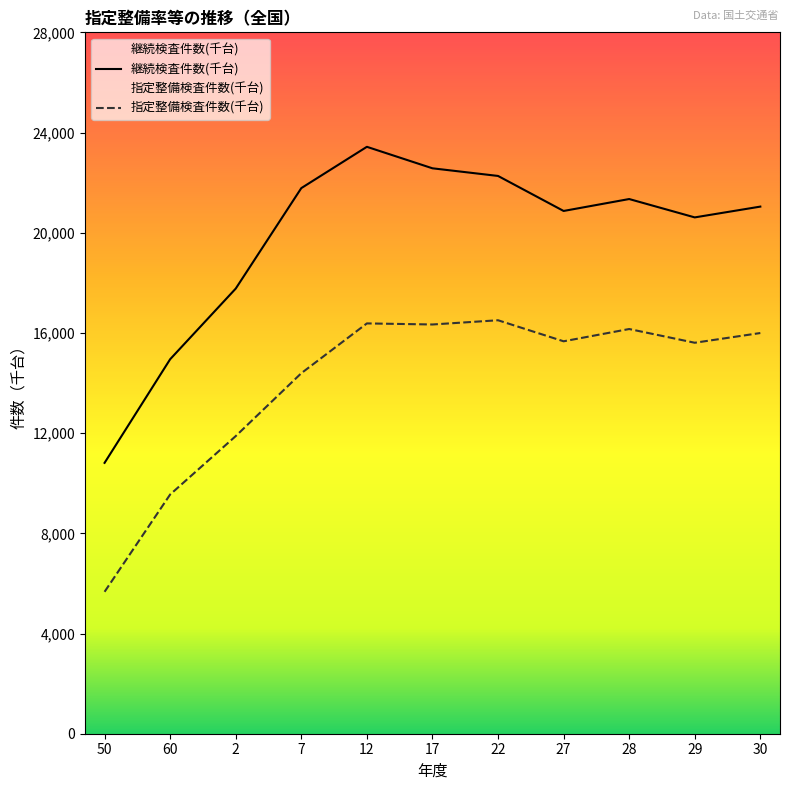

What are all the series names shown in the legend?

継続検査件数(千台), 指定整備検査件数(千台)